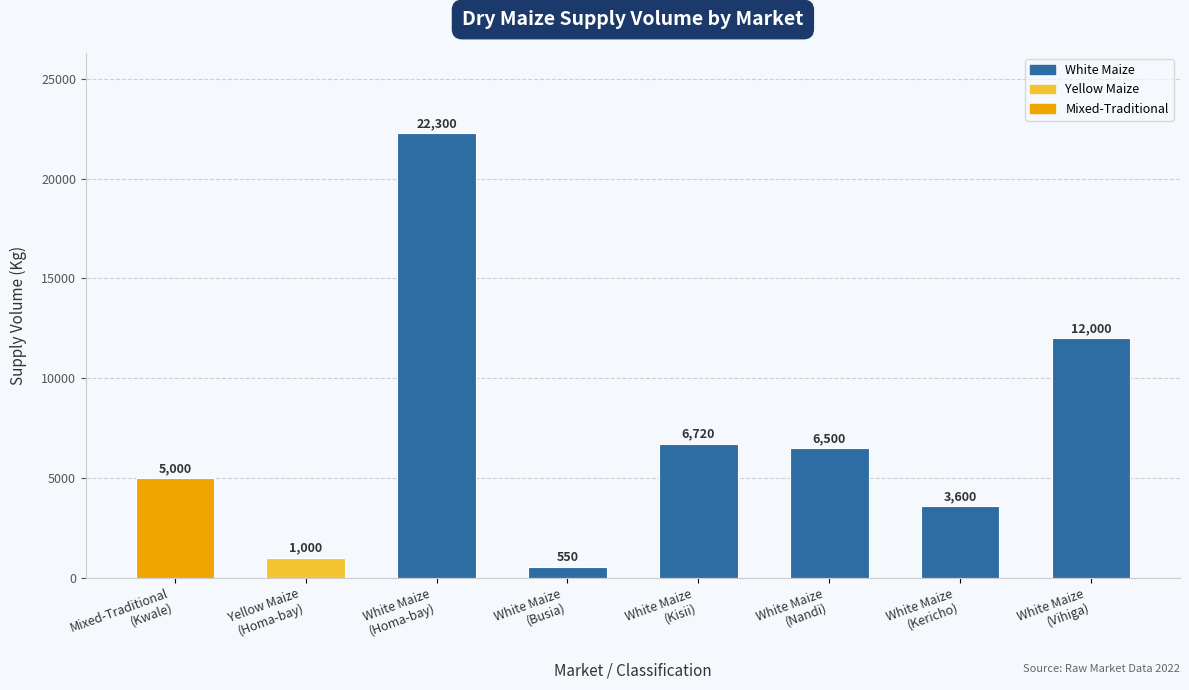

What is the average value?

7209